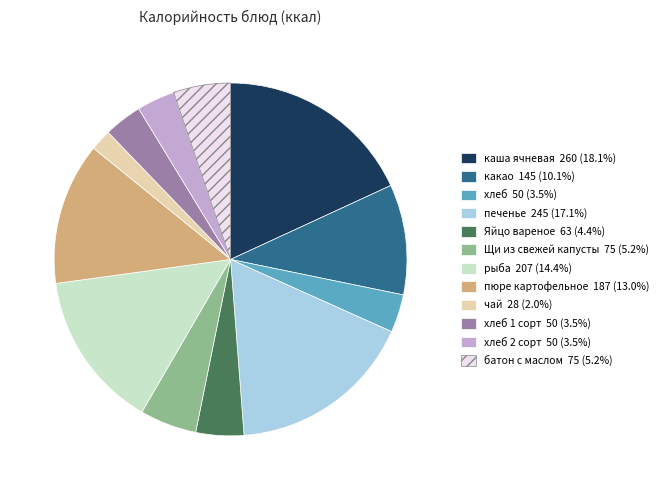

Is there any slice that represents more than half of the pie?

No